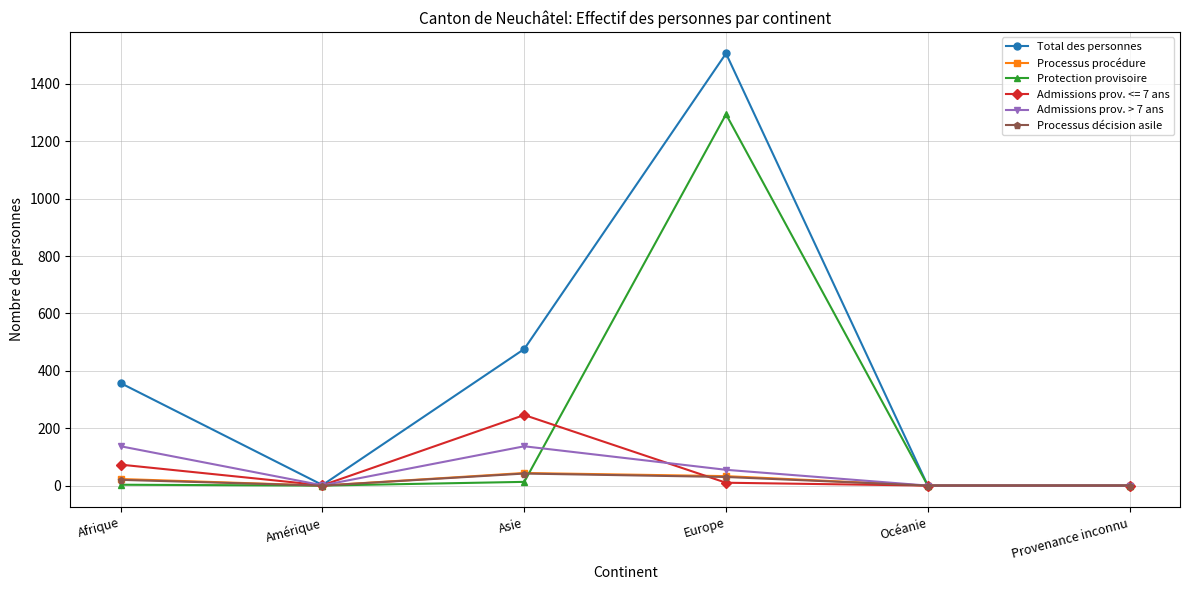

Where does the Admissions prov. > 7 ans series first go above 55?

Afrique